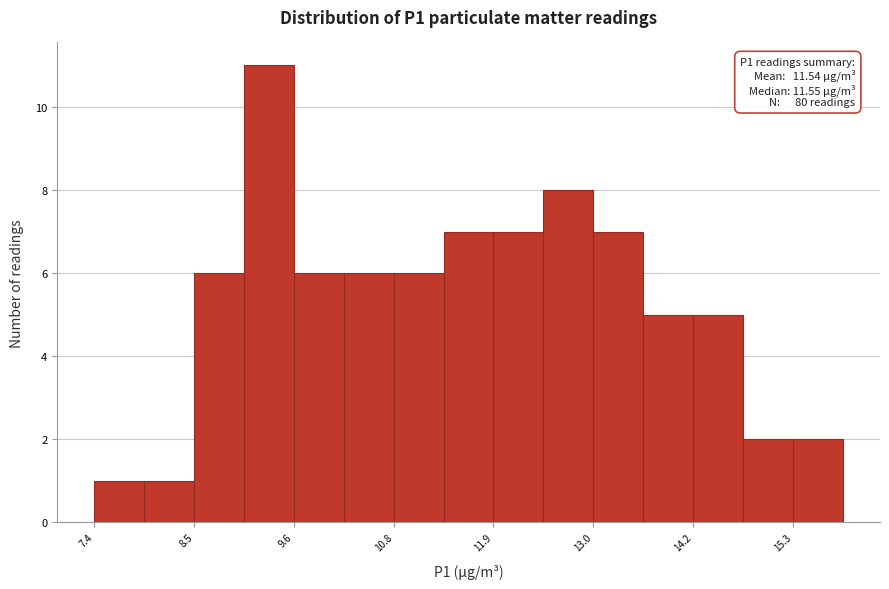

Around what value on the x-axis is the tallest bar? Give the approximate position of its centre, as read against the axis.

9.4